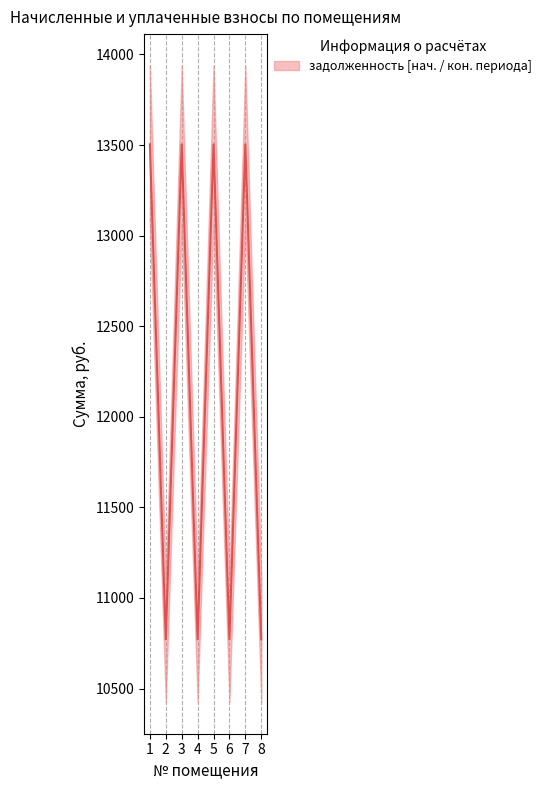

What is the change in value from 2 to 7?

+2732.6